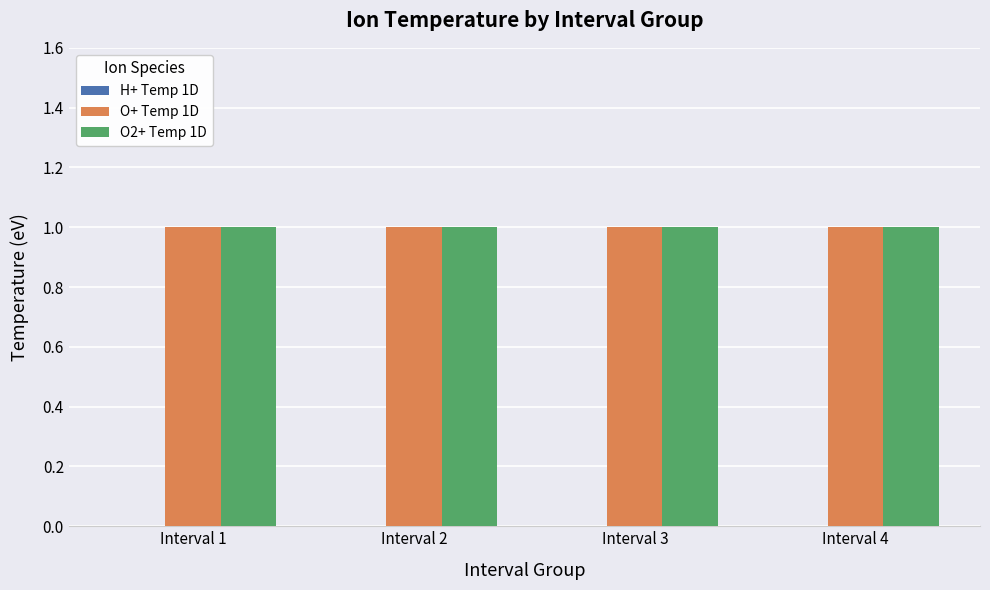

Read the O+ Temp 1D value at Interval 1.

1